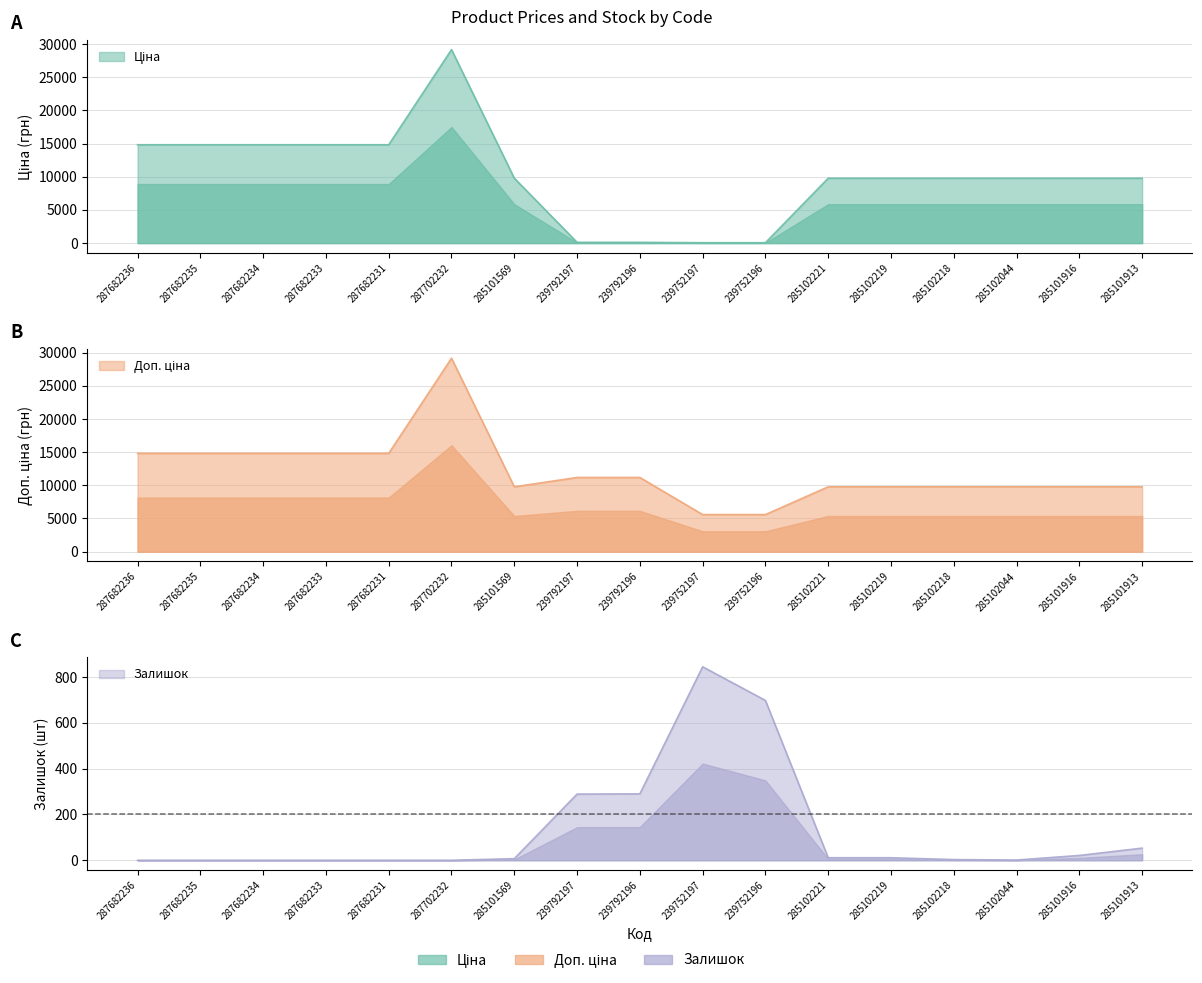

How many data points in Залишок are above 7?

8